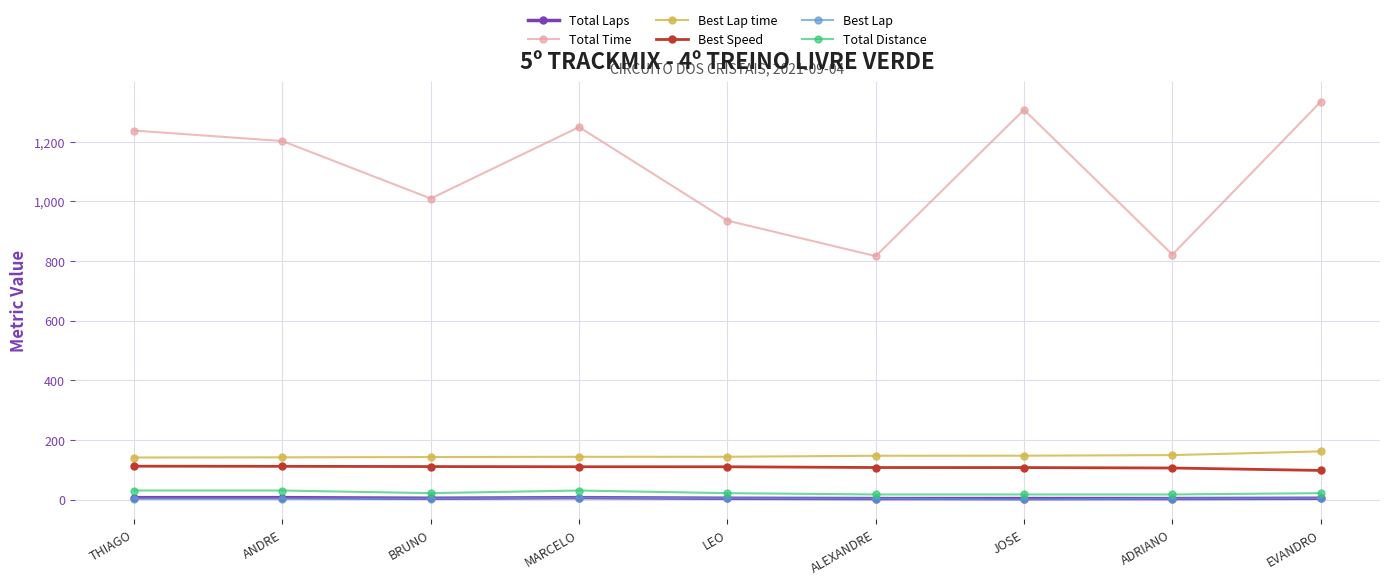

What is the sum of the Best Lap values at ANDRE and EVANDRO?

9.0